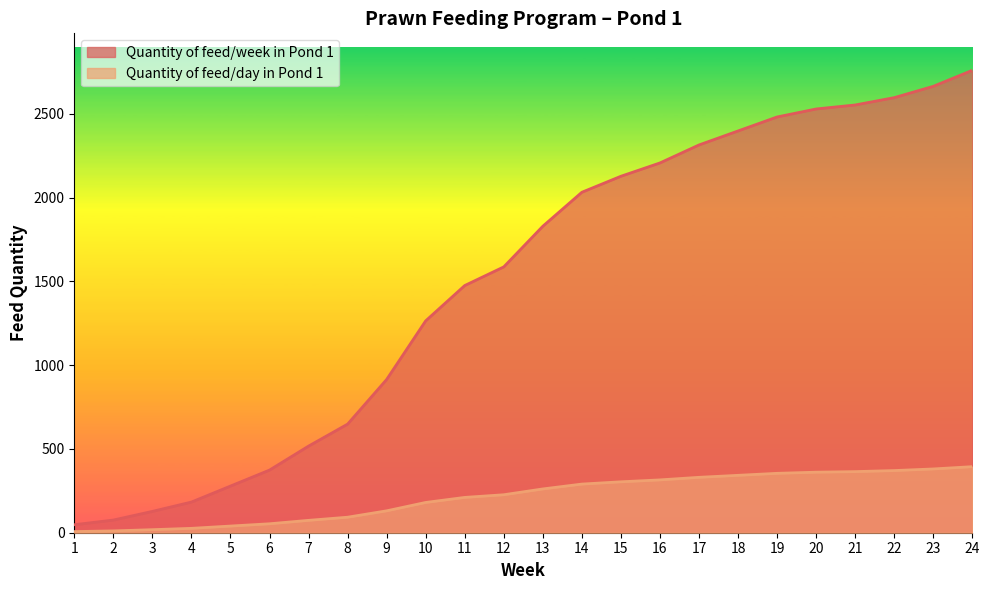

What is the average value of the Quantity of feed/day in Pond 1 series?

214.2